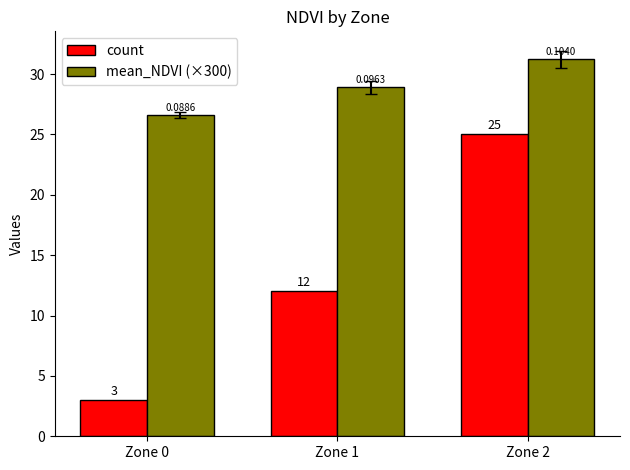

Reading left to right, what are all the values shown in this chart?

count: 3.0	12.0	25.0
mean_NDVI (×300): 26.6	28.9	31.2